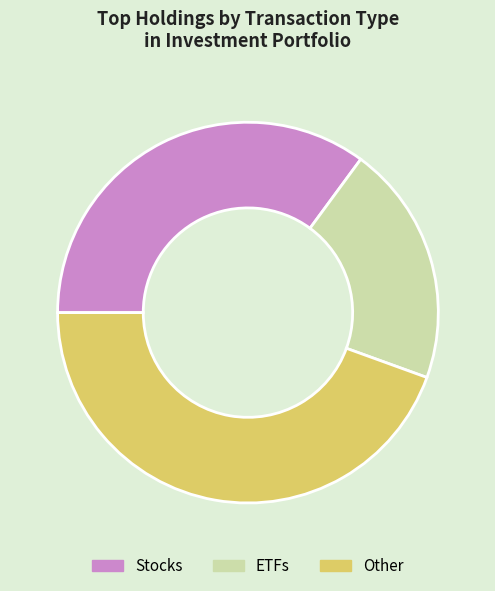

Which has a higher value, Stocks or ETFs?

Stocks